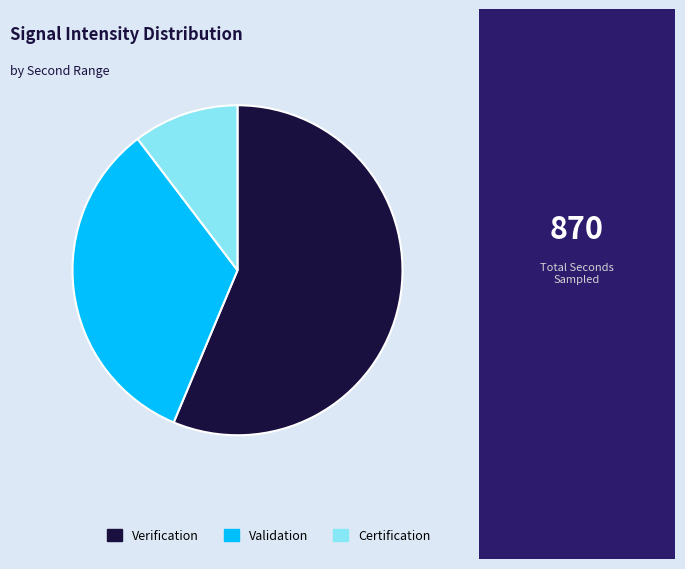

How many slices are in this pie chart?

3